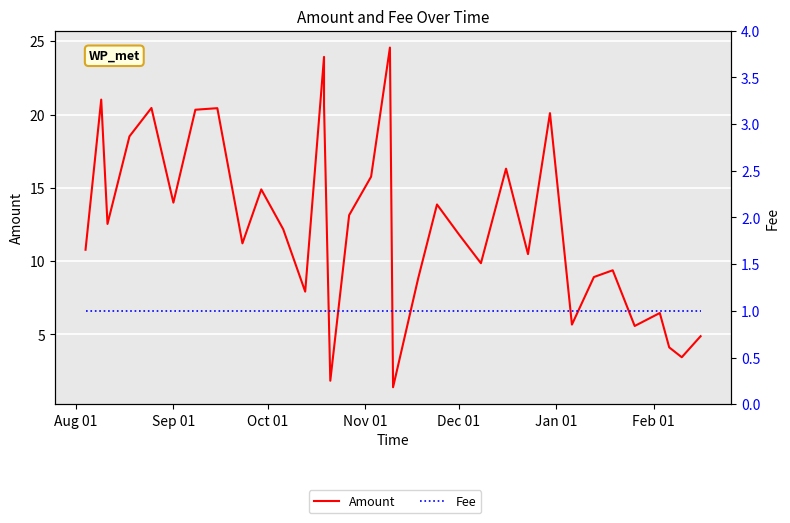

At which label does Fee reach its minimum?

Aug 01